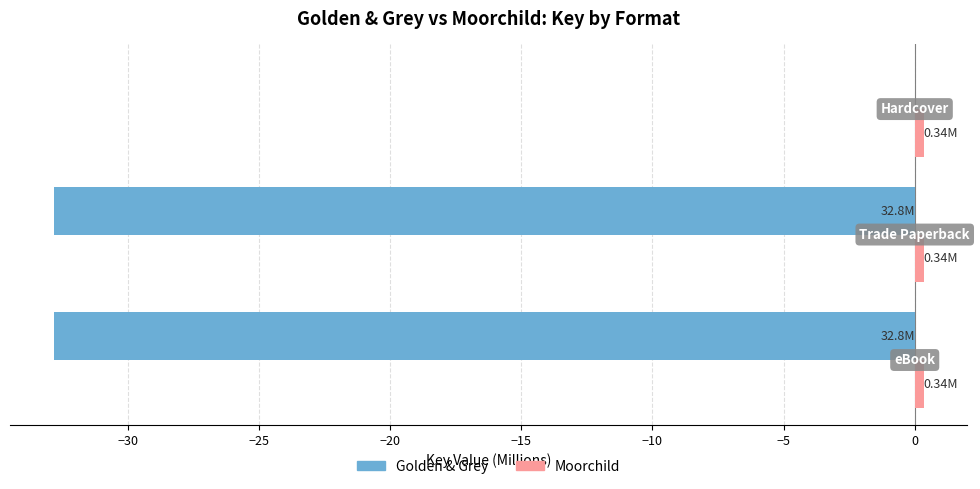

Count the number of categories in the chart.

3